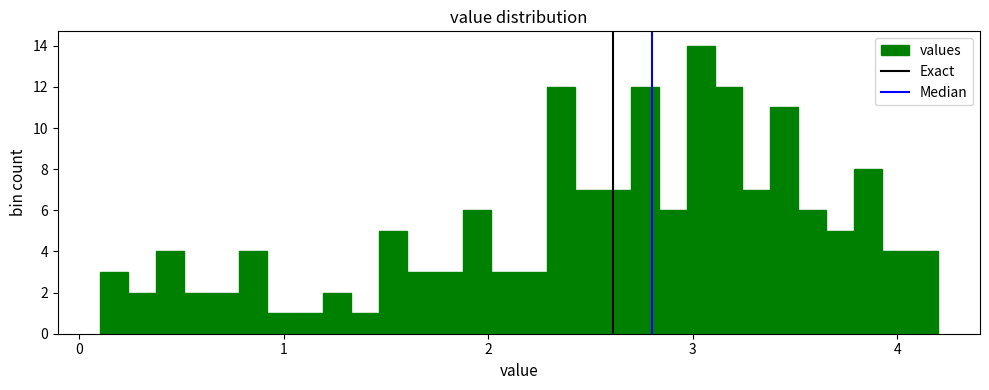

Around what value on the x-axis is the tallest bar? Give the approximate position of its centre, as read against the axis.

3.0